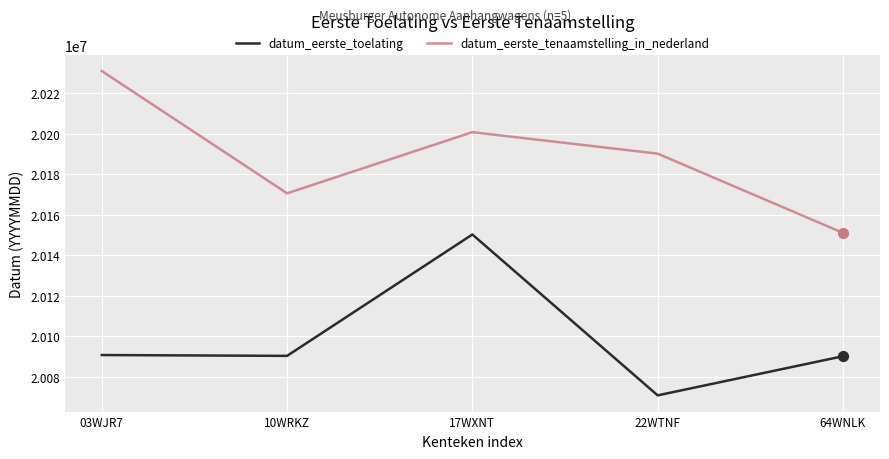

What are all the series names shown in the legend?

datum_eerste_toelating, datum_eerste_tenaamstelling_in_nederland